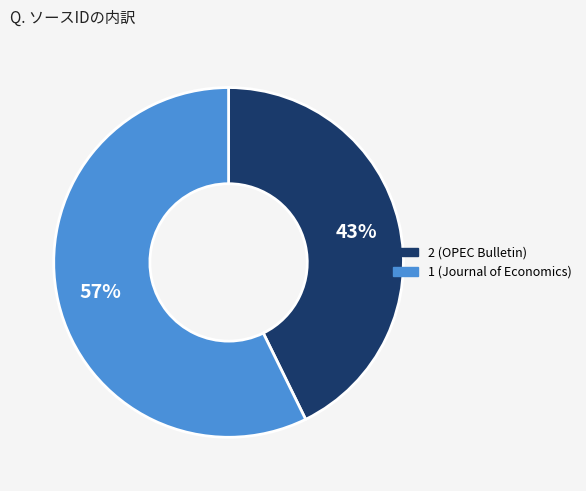

What percentage is the 2 slice, to the nearest percent?

43%